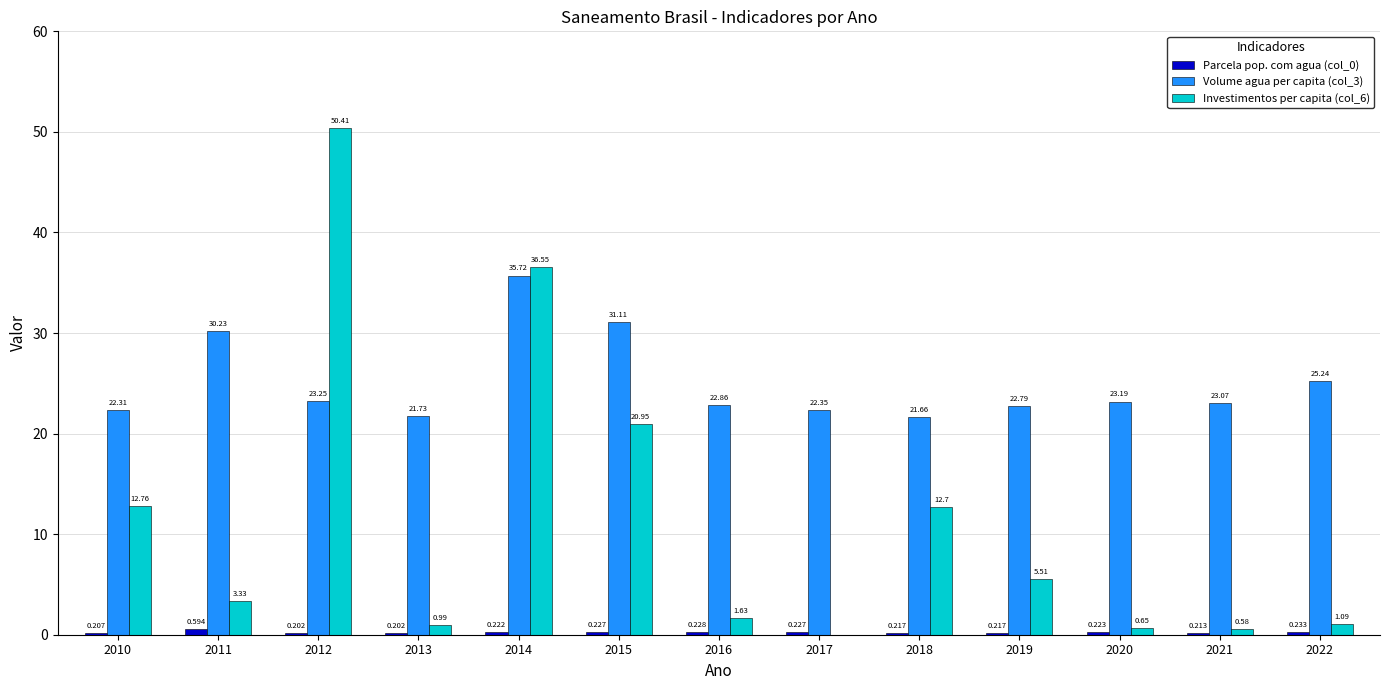

What is the lowest value of the Volume agua per capita (col_3) series?

21.7